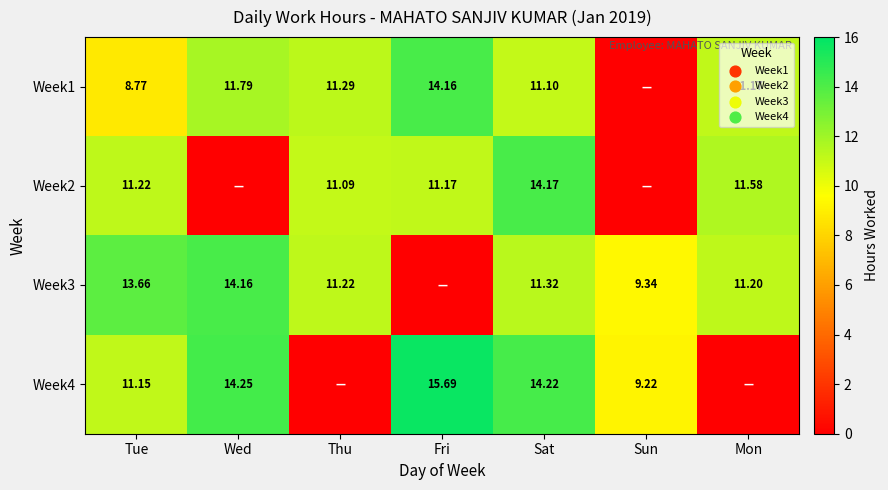

What is the total value across all series at Sun?

18.6